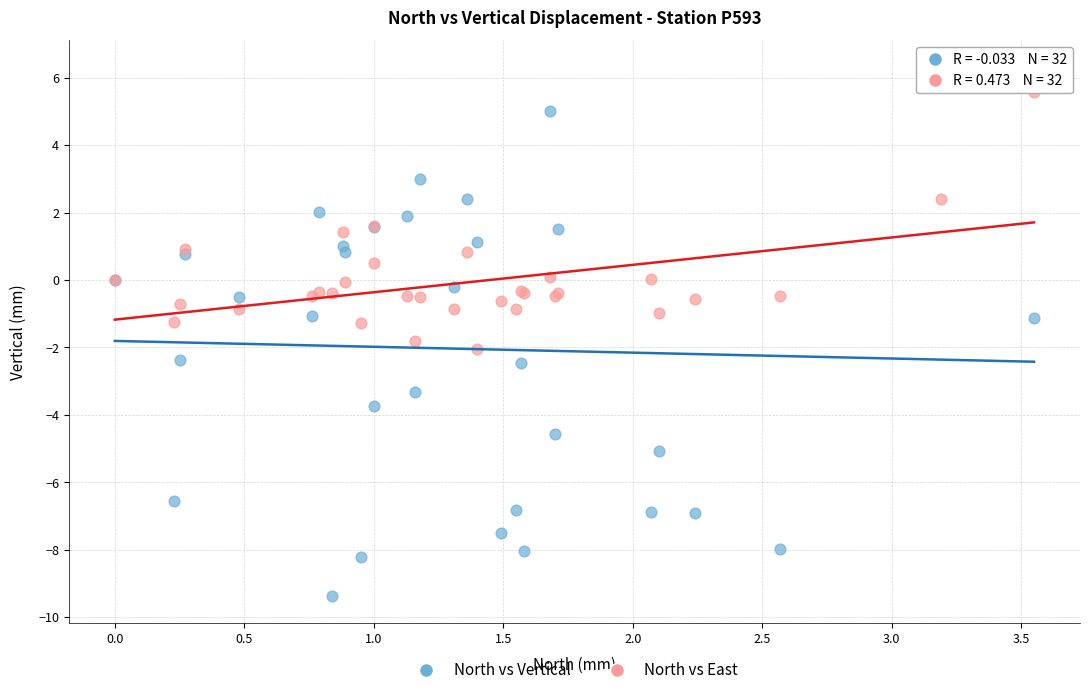

Which series has the widest spread of Y values?

North vs Vertical